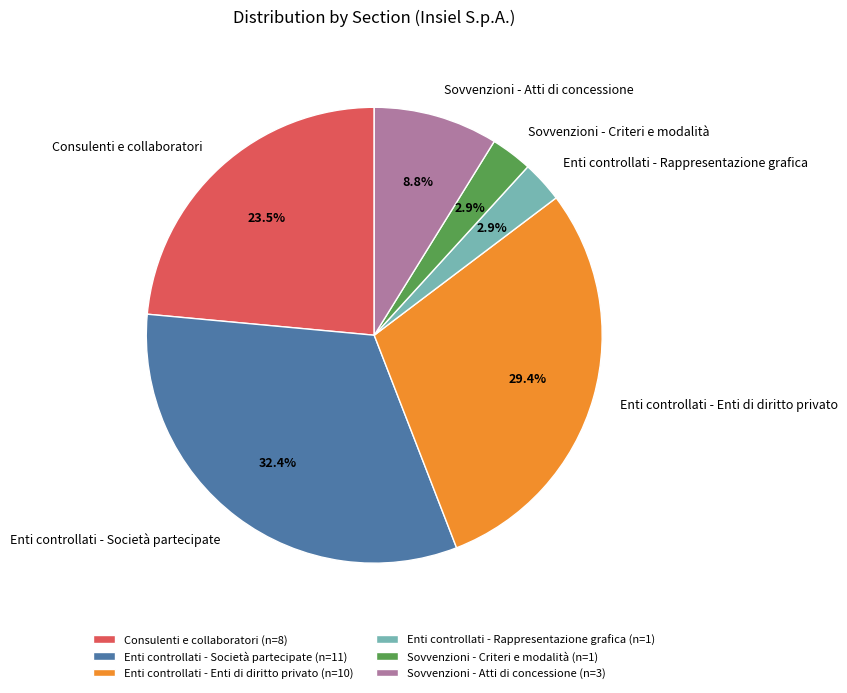

To the nearest percent, what is the difference between the Consulenti e collaboratori and Sovvenzioni - Criteri e modalità slice percentages?

21%